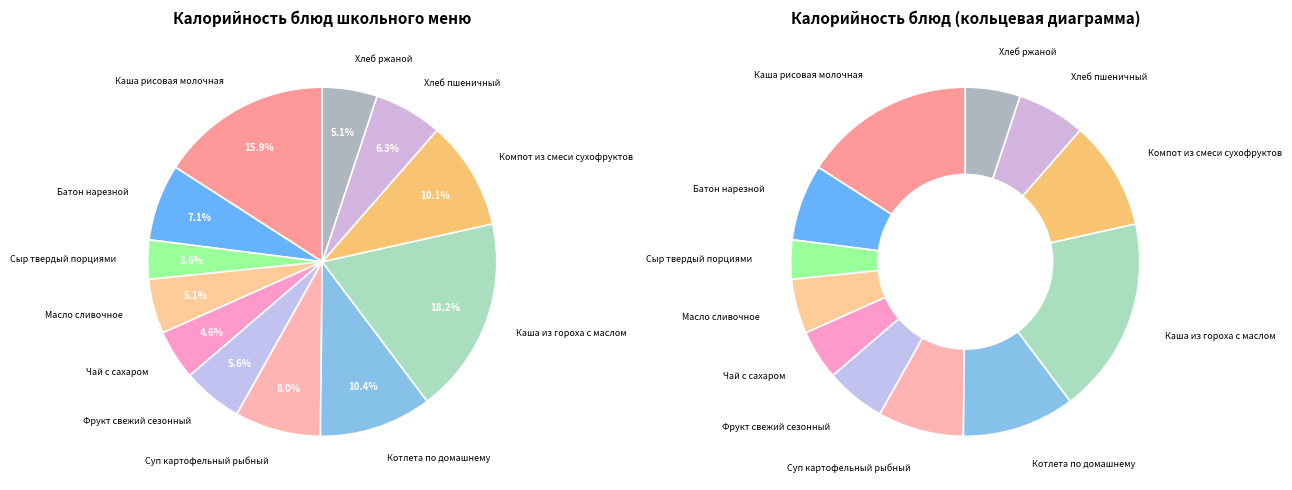

True or false: Фрукт свежий сезонный accounts for 6% of the total.

True